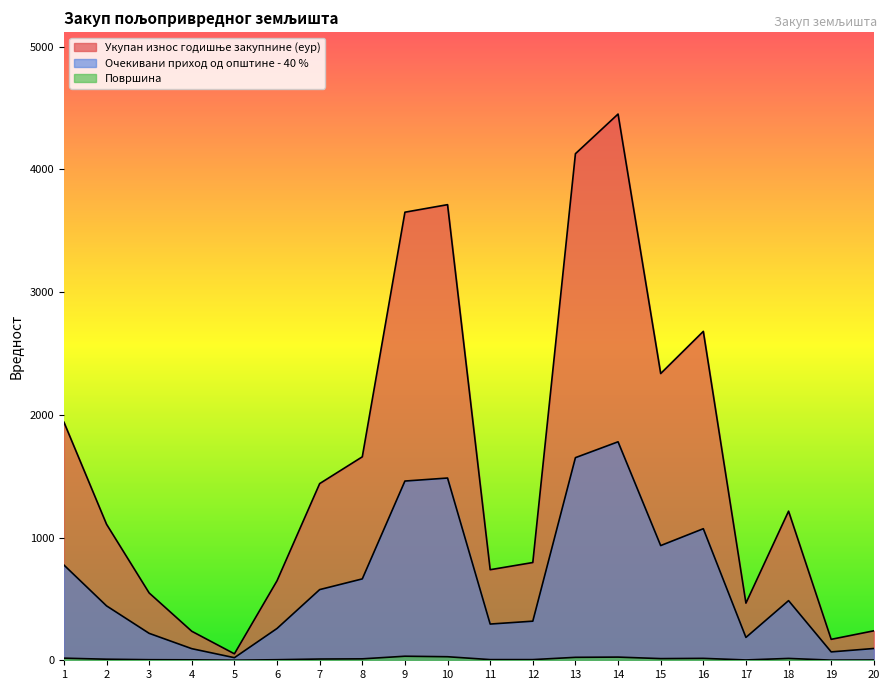

Reading left to right, extract all data points from this chart.

Укупан износ годишње закупнине (еур): 1940.7	1108.6	548.6	236.4	52.7	648.3	1439.8	1658.1	3651.4	3712.9	738.0	796.6	4128.1	4451.2	2336.8	2680.4	465.6	1215.2	170.6	240.1
Очекивани приход од општине - 40 %: 776.3	443.4	219.4	94.6	21.1	259.3	575.9	663.2	1460.6	1485.2	295.2	318.7	1651.2	1780.5	934.7	1072.2	186.3	486.1	68.3	96.0
Површина: 17.2	8.6	4.7	3.7	0.6	4.6	10.1	11.7	33.0	28.9	5.4	5.5	24.0	25.9	13.6	15.6	2.7	15.1	1.2	2.5